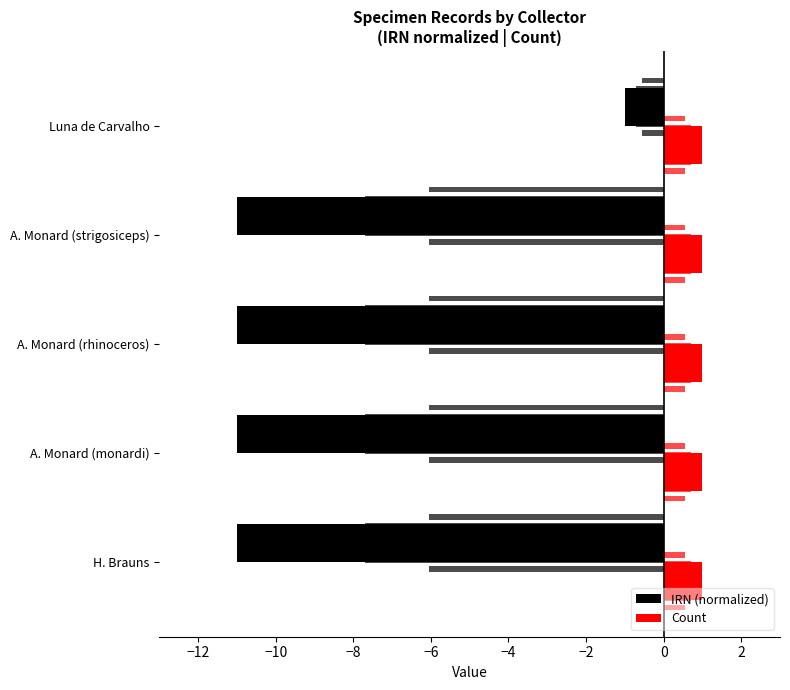

What is the smallest value displayed?

-11.0